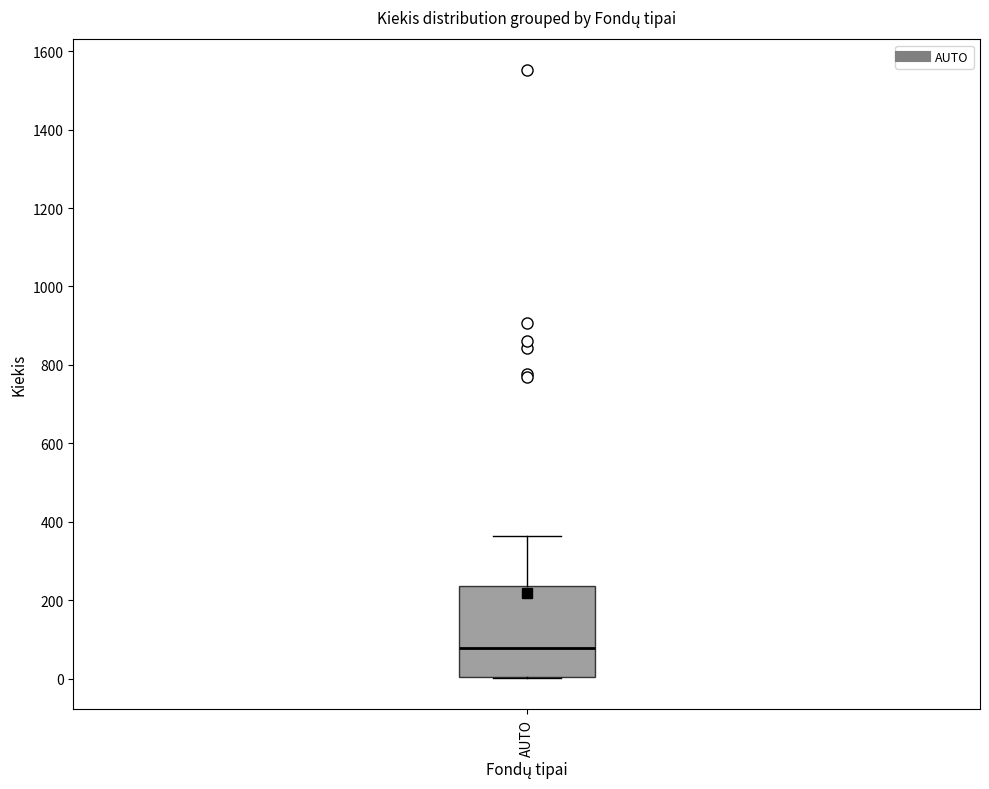

Where is the upper edge of the box for AUTO on the y-axis? The values are not printed on the chart, so give them approximately, as read against the axis.

240